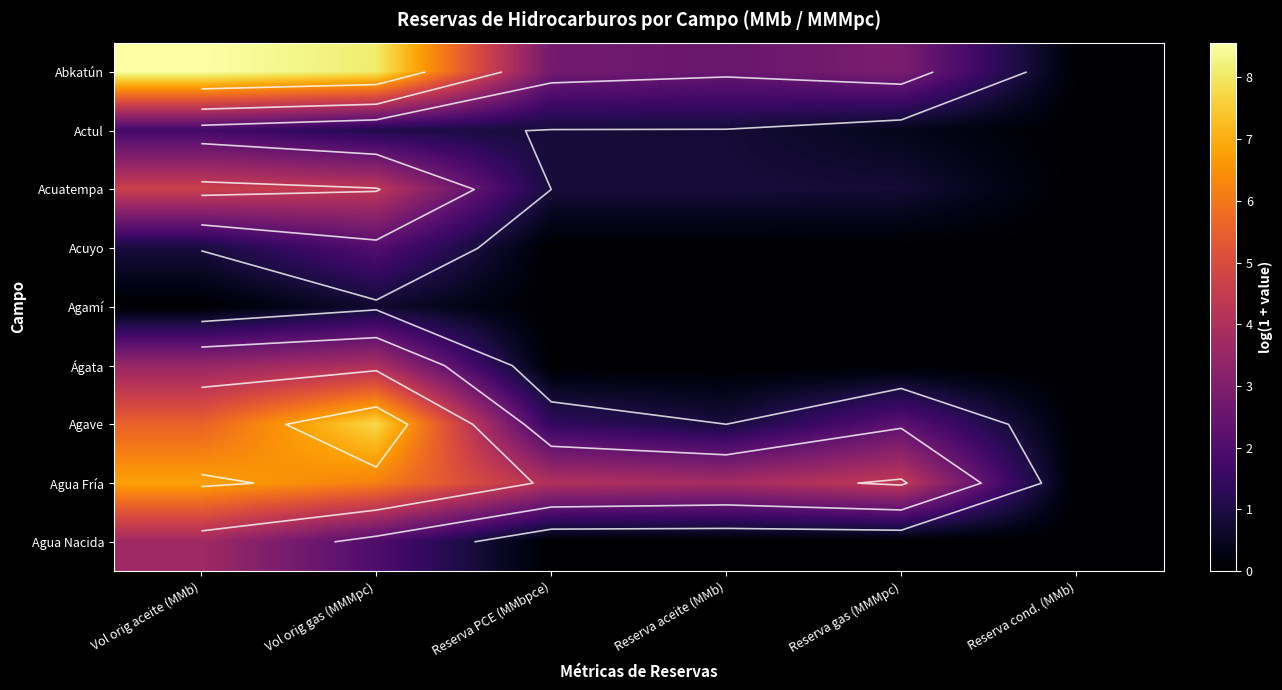

Rank the series at Reserva aceite (MMb) from highest to lowest value.

Agua Fría, Abkatún, Agave, Acuatempa, Actul, Acuyo, Agamí, Ágata, Agua Nacida